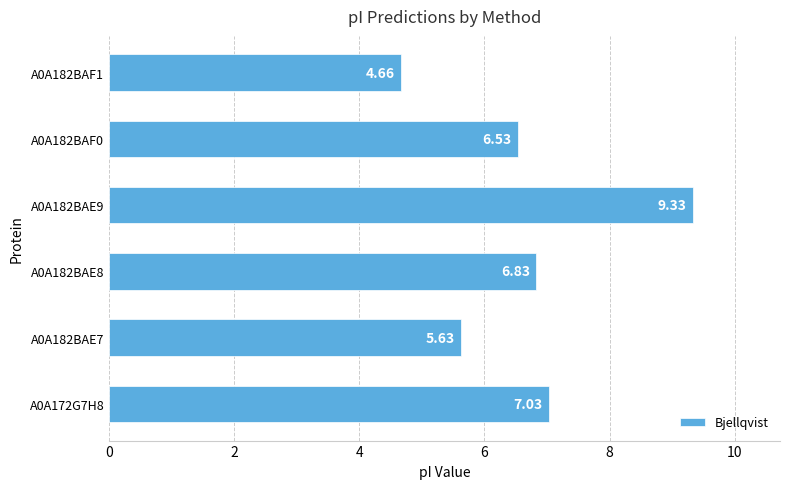

Does the chart contain stacked bars?

No